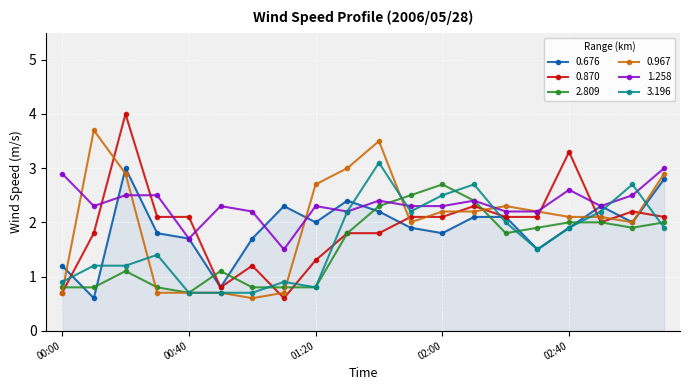

What are all the series names shown in the legend?

0.676, 0.870, 2.809, 0.967, 1.258, 3.196